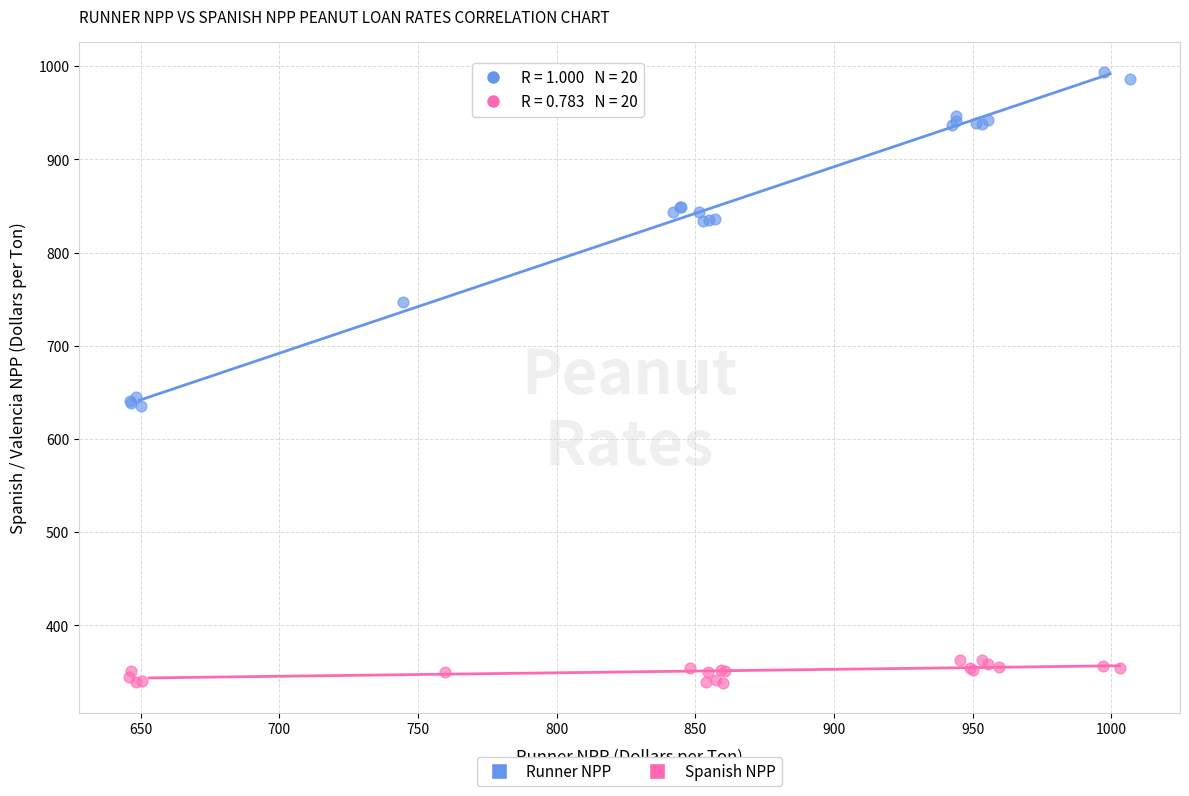

Which series contains the lowest Y value?

Spanish NPP